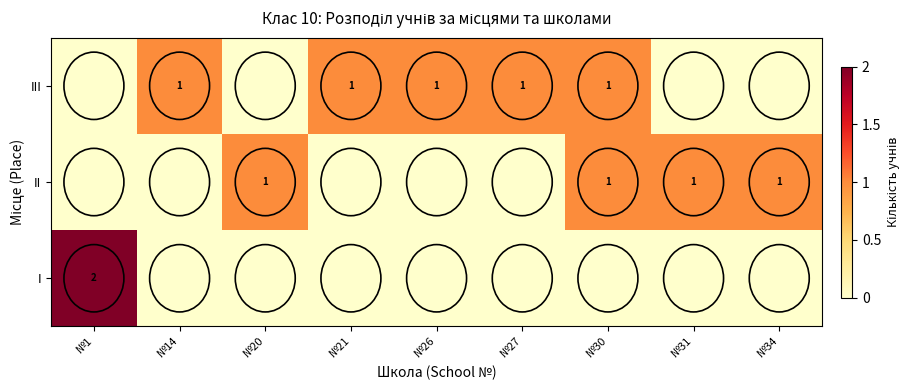

Read the row_1 value at №31.

1